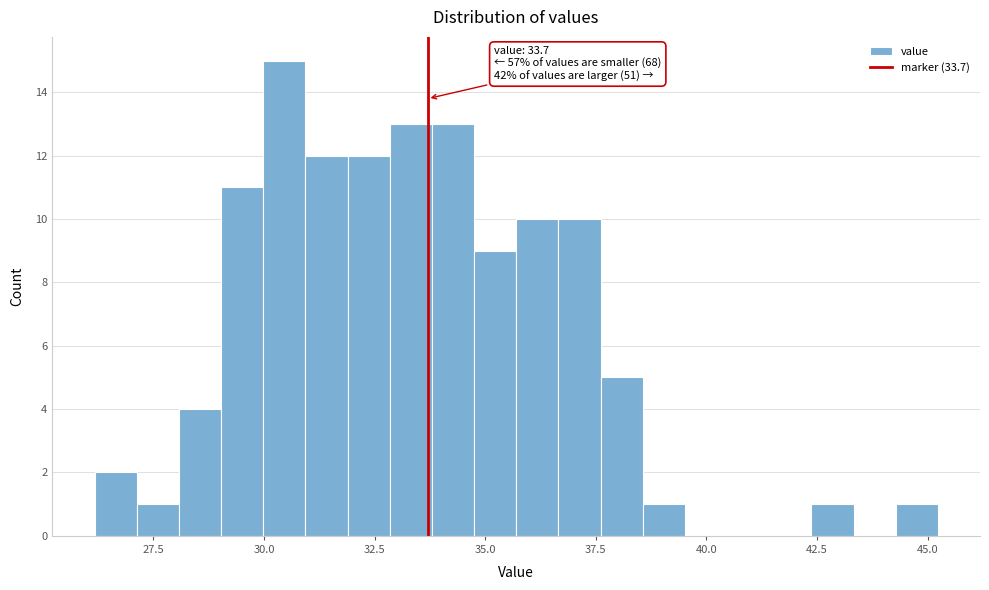

Read against the x-axis, roughly where is the centre of the tallest bar?

30.5